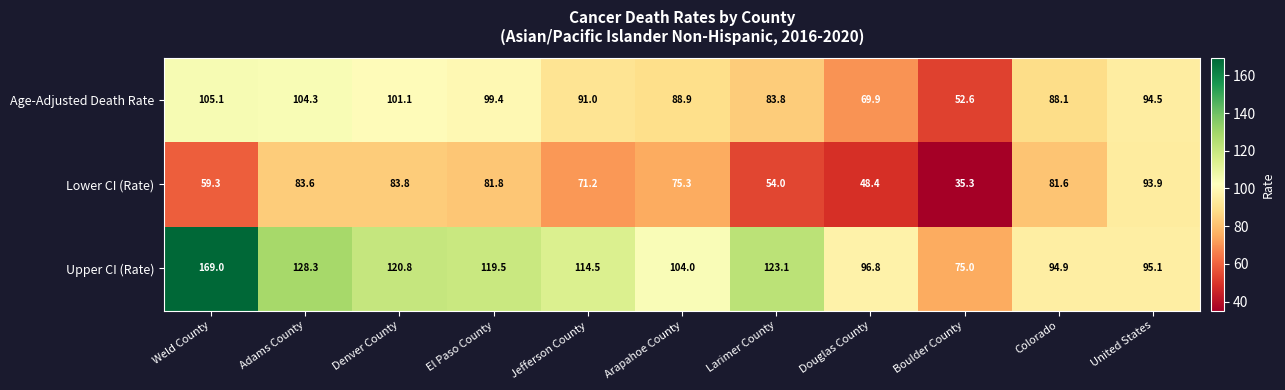

Rank the series by their maximum value, from highest to lowest.

Upper CI (Rate), Age-Adjusted Death Rate, Lower CI (Rate)